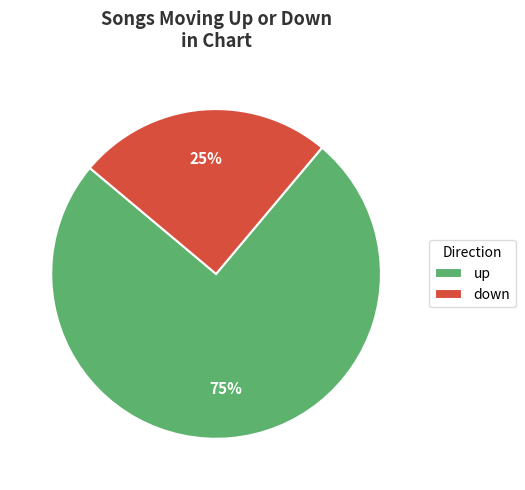

To the nearest percent, what is the difference between the down and up slice percentages?

50%